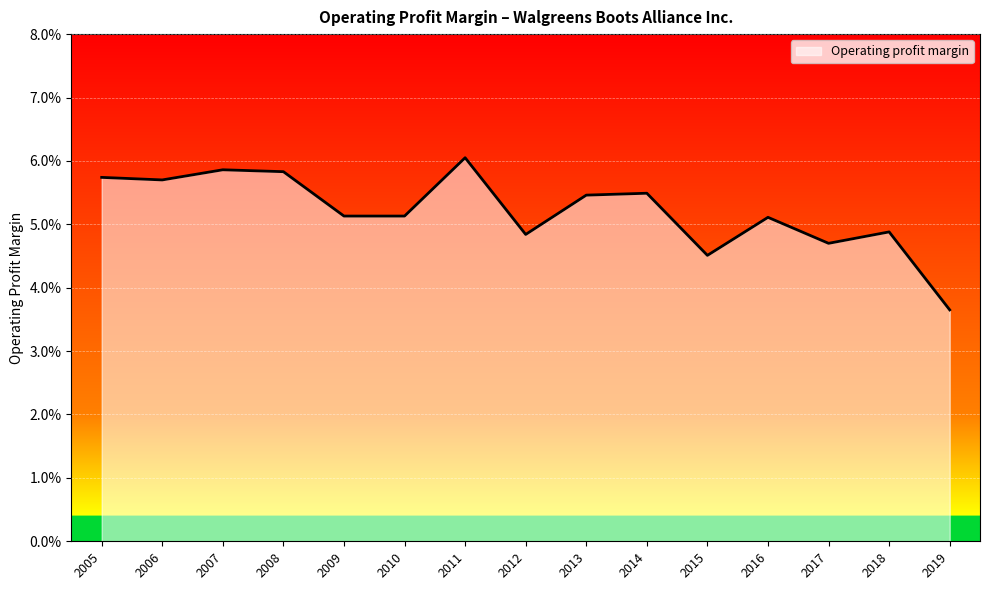

True or false: the data shows 0.1 at 2010.

True